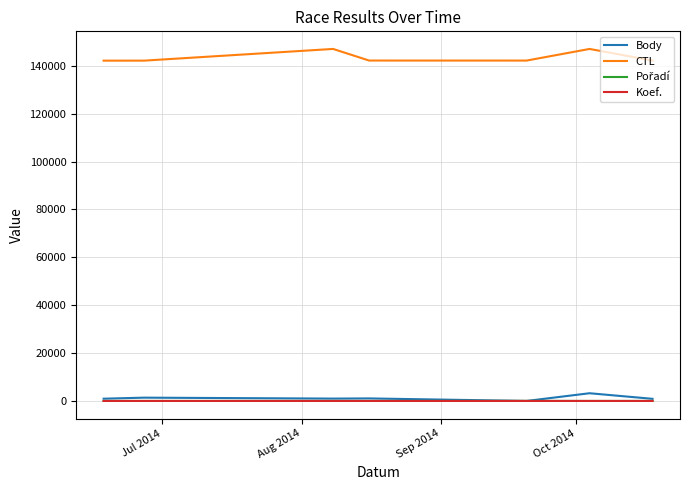

True or false: Koef. and CTL cross at least once.

False